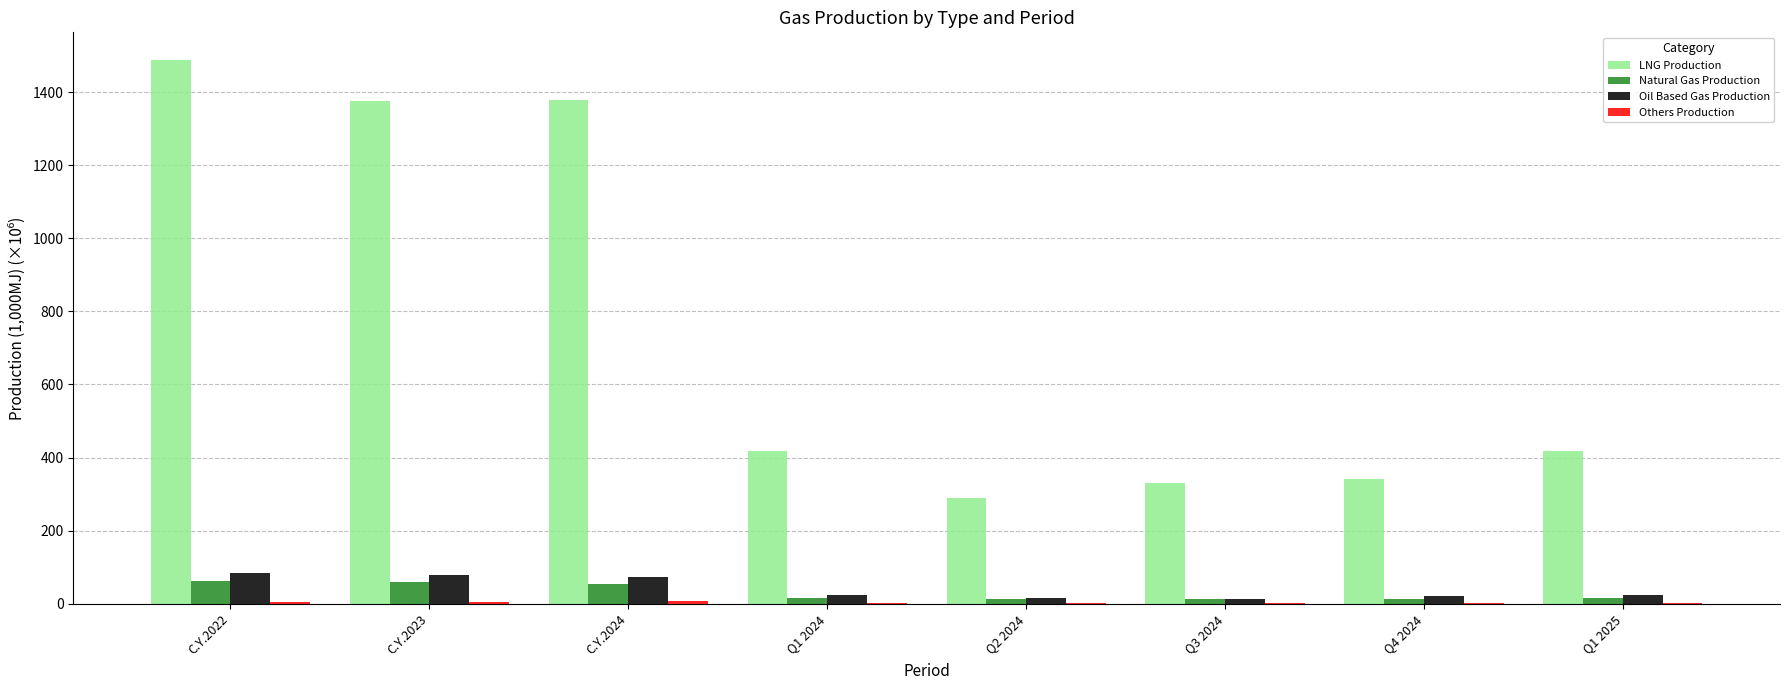

The Natural Gas Production series shows 13.5 at Q2 2024. True or false?

True